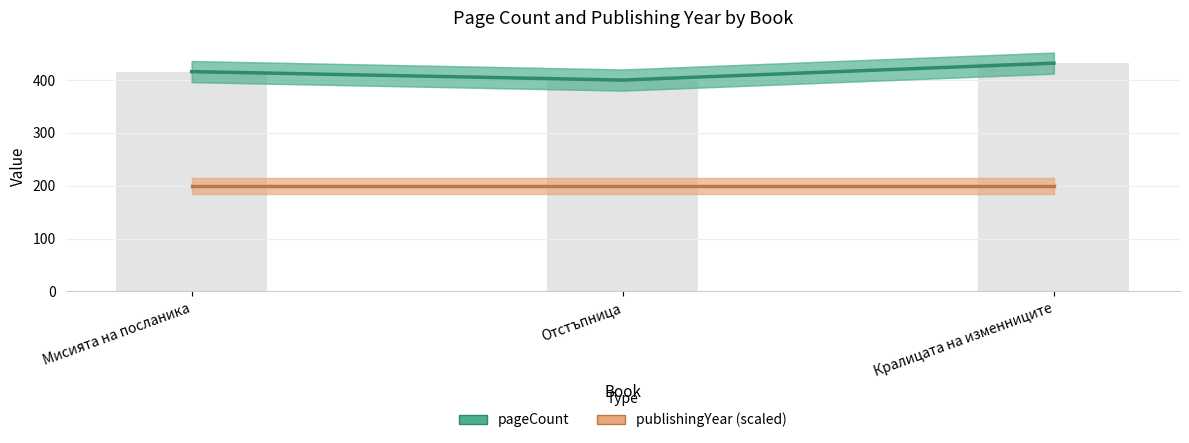

True or false: publishingYear (scaled) has a value of 200 at Мисията на посланика.

True